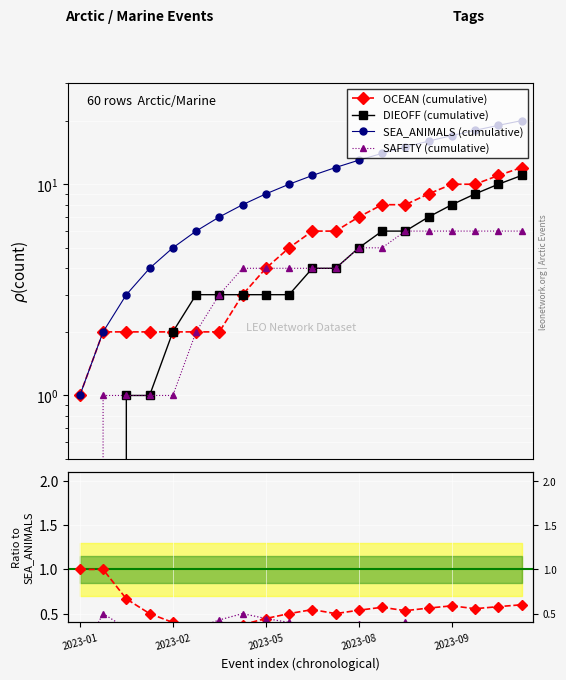

True or false: SEA_ANIMALS (cumulative) and DIEOFF (cumulative) cross at least once.

False